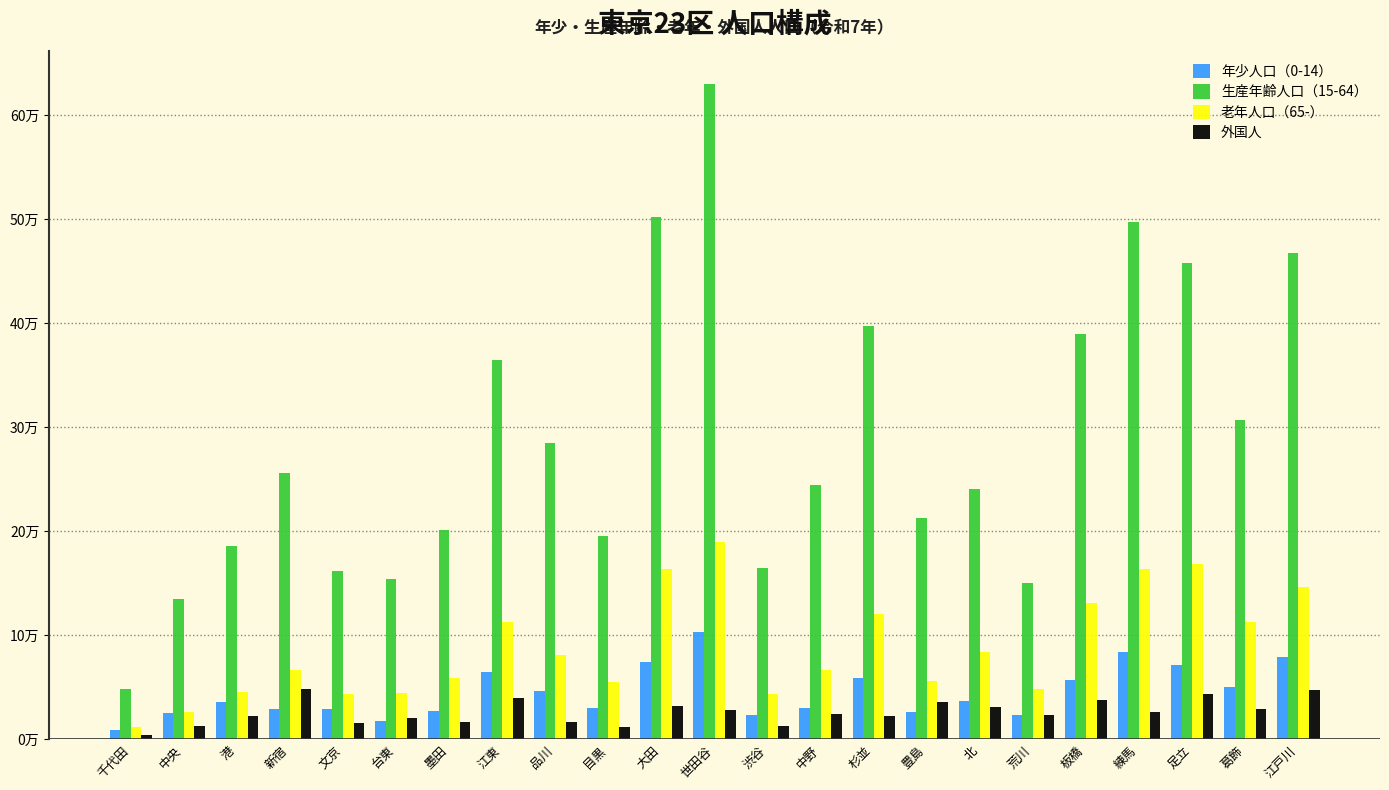

What are all the series names shown in the legend?

年少人口（0-14）, 生産年齢人口（15-64）, 老年人口（65-）, 外国人